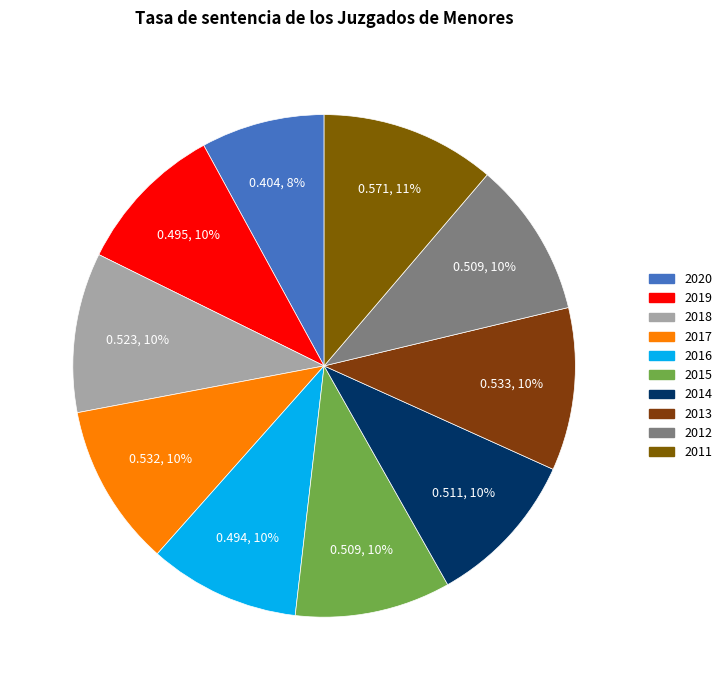

To the nearest percent, what is the average slice percentage?

10%